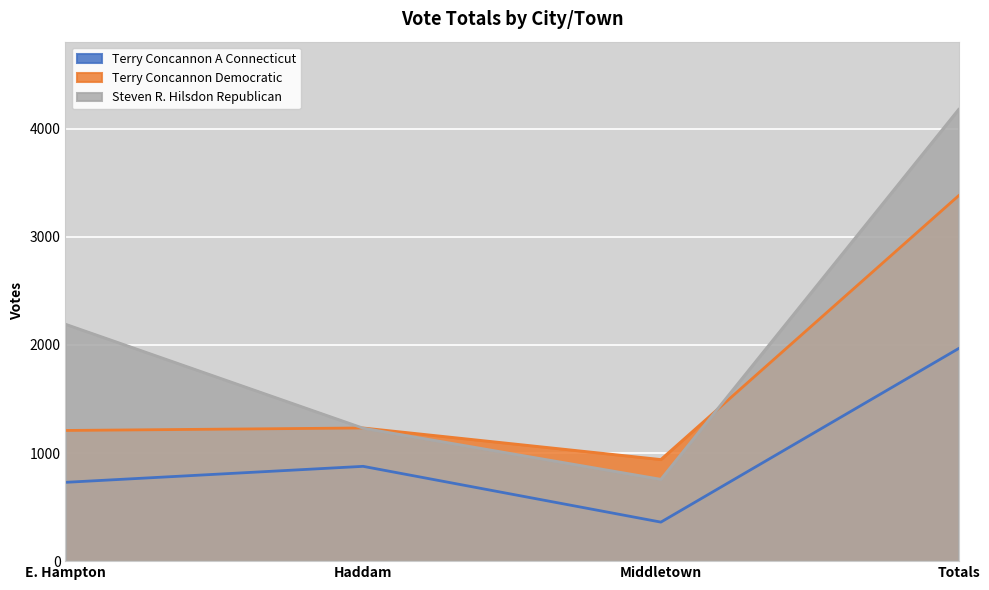

What is the difference between the maximum and minimum values in the Terry Concannon Democratic series?

2441